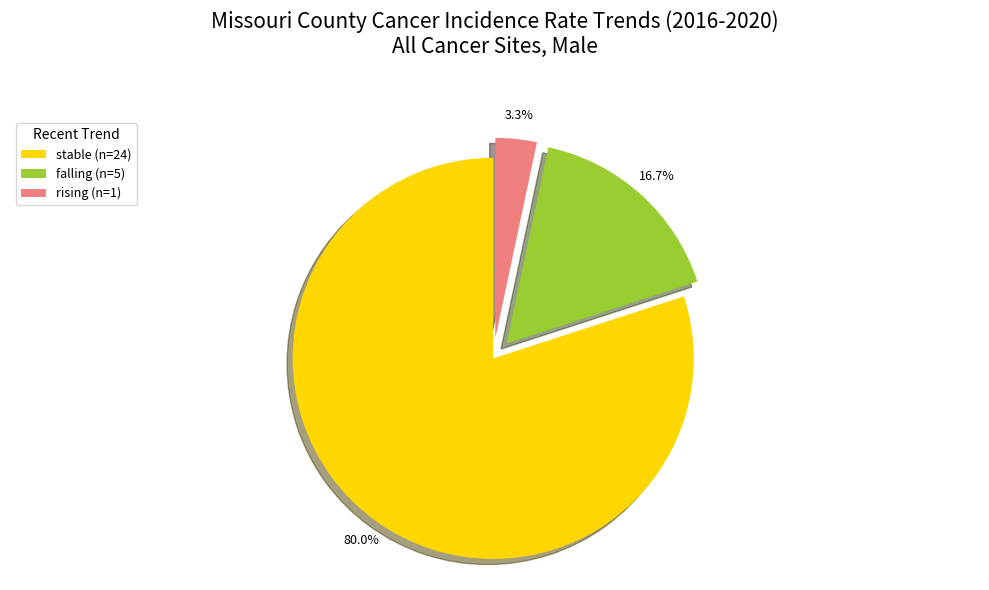

Do falling and rising together represent more than half of the pie?

No